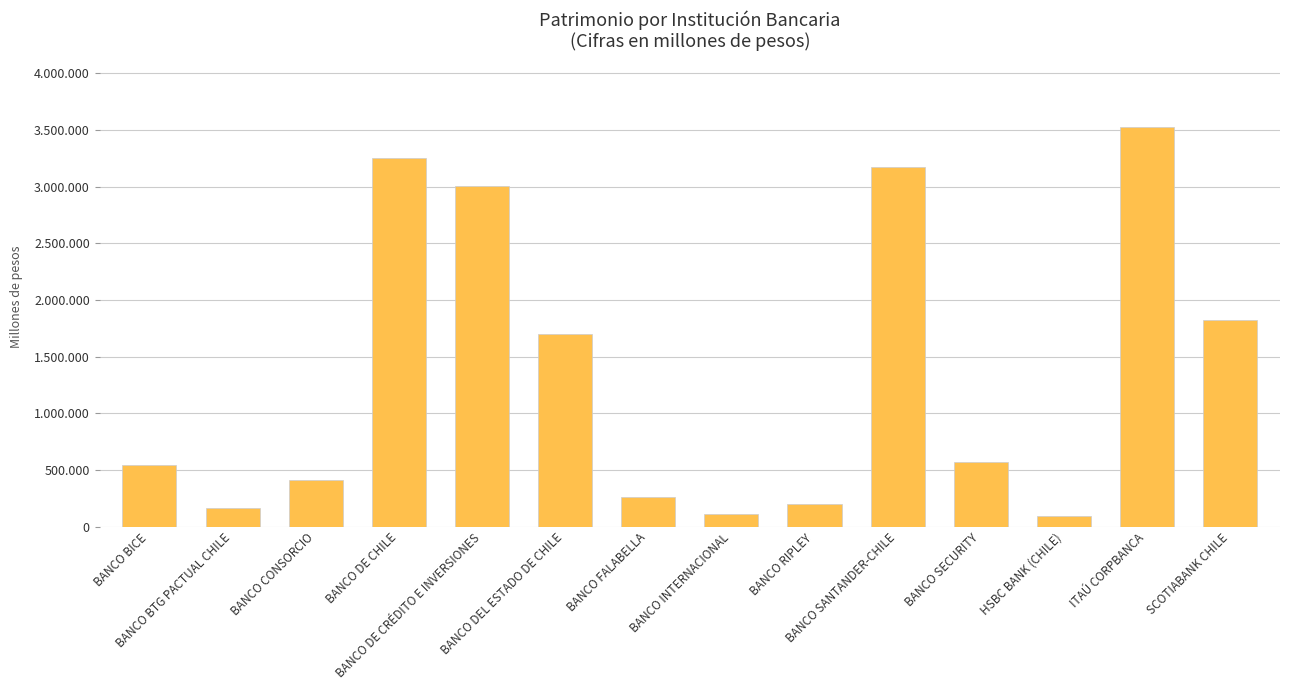

List the labels in order of value, largest first.

ITAÚ CORPBANCA, BANCO DE CHILE, BANCO SANTANDER-CHILE, BANCO DE CRÉDITO E INVERSIONES, SCOTIABANK CHILE, BANCO DEL ESTADO DE CHILE, BANCO SECURITY, BANCO BICE, BANCO CONSORCIO, BANCO FALABELLA, BANCO RIPLEY, BANCO BTG PACTUAL CHILE, BANCO INTERNACIONAL, HSBC BANK (CHILE)